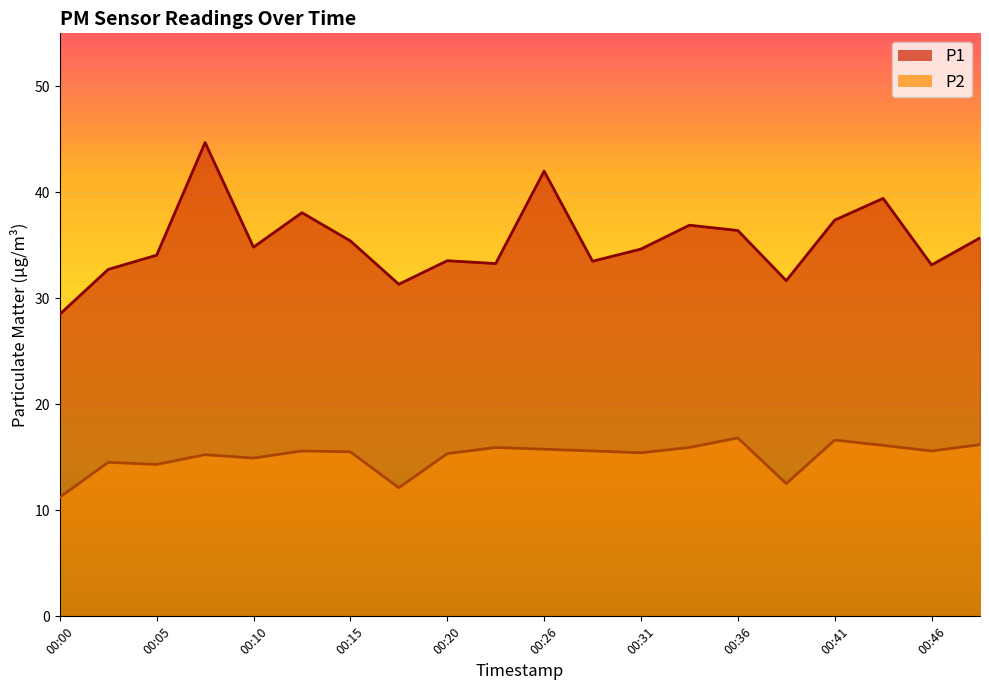

Reading right to left, extract all data points from this chart.

P1: 35.7	33.1	39.4	37.4	31.7	36.4	36.9	34.6	33.5	42.0	33.3	33.5	31.3	35.4	38.1	34.8	44.7	34.1	32.7	28.5
P2: 16.2	15.6	16.1	16.6	12.5	16.8	15.9	15.4	15.6	15.8	15.9	15.3	12.1	15.5	15.6	14.9	15.2	14.3	14.5	11.2